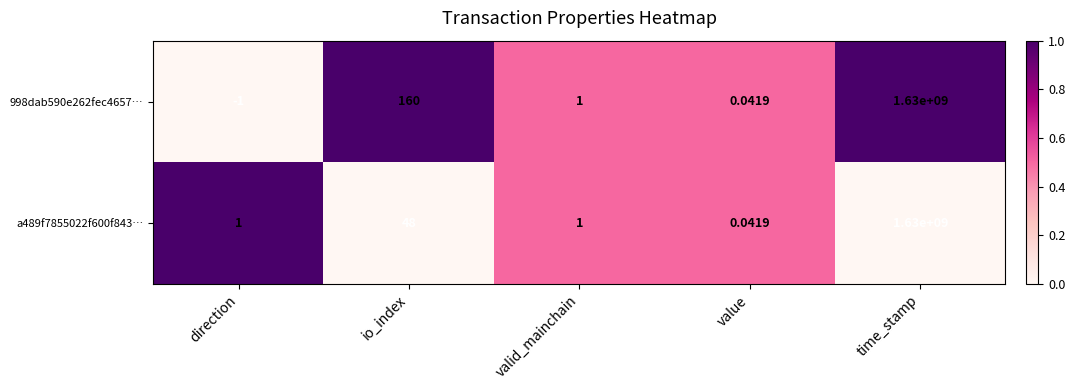

Where is 998dab590e262fec4657… nearest to the value 814999999?

io_index